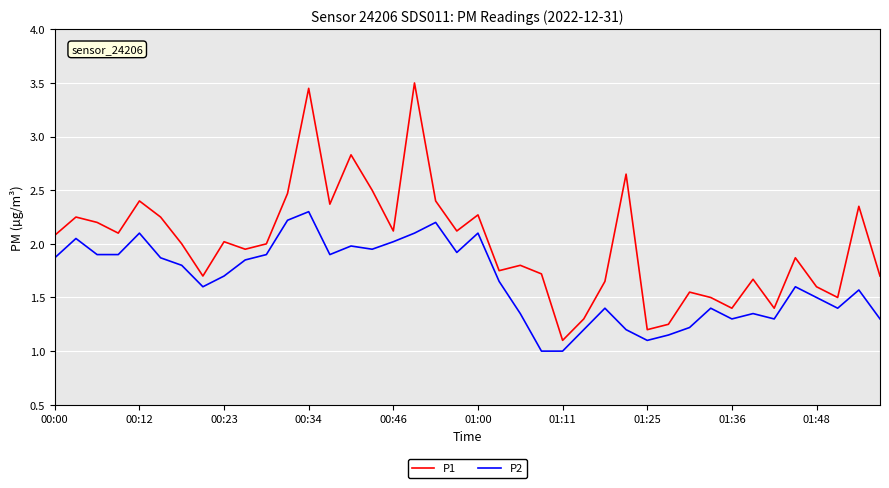

Rank the series by their average value, from highest to lowest.

P1, P2